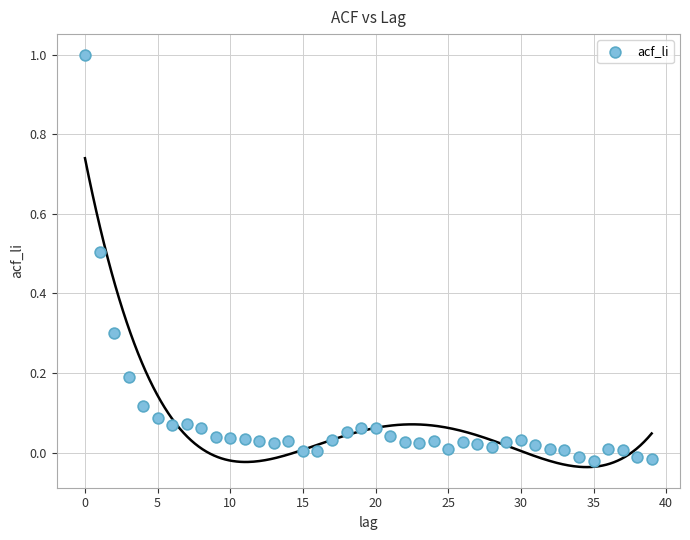

What is the range of Y values (max minus min)?

1.0